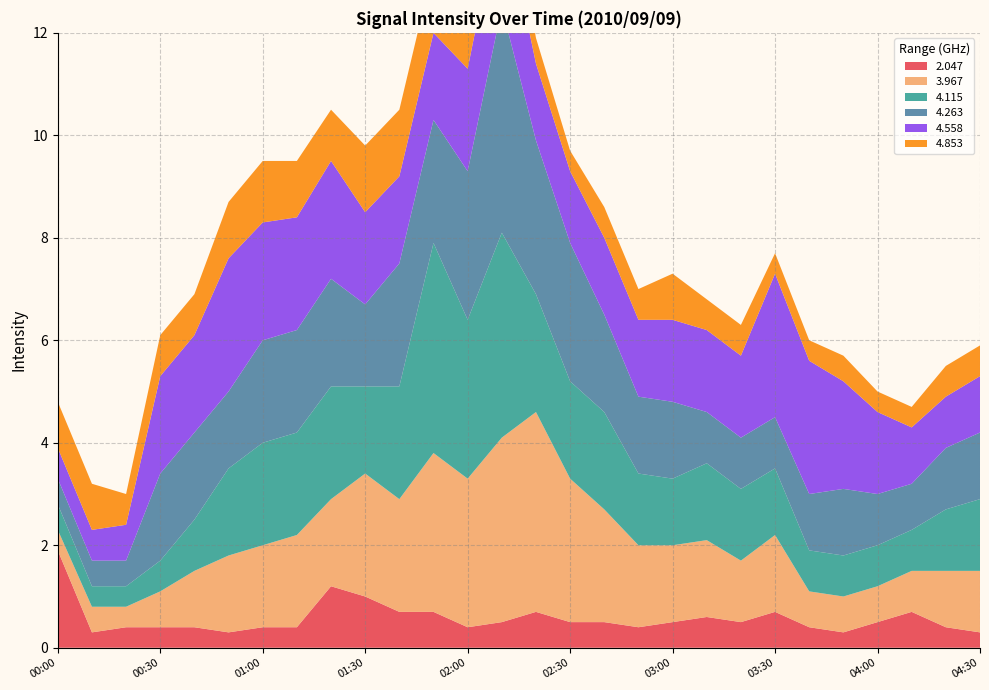

Reading right to left, extract all data points from this chart.

2.047: 04:30=0.3	04:20=0.4	04:10=0.7	04:00=0.5	03:50=0.3	03:40=0.4	03:30=0.7	03:20=0.5	03:10=0.6	03:00=0.5	02:50=0.4	02:40=0.5	02:30=0.5	02:20=0.7	02:10=0.5	02:00=0.4	01:50=0.7	01:40=0.7	01:30=1.0	01:20=1.2	01:10=0.4	01:00=0.4	00:50=0.3	00:40=0.4	00:30=0.4	00:20=0.4	00:10=0.3	00:00=1.9
3.967: 04:30=1.2	04:20=1.1	04:10=0.8	04:00=0.7	03:50=0.7	03:40=0.7	03:30=1.5	03:20=1.2	03:10=1.5	03:00=1.5	02:50=1.6	02:40=2.2	02:30=2.8	02:20=3.9	02:10=3.6	02:00=2.9	01:50=3.1	01:40=2.2	01:30=2.4	01:20=1.7	01:10=1.8	01:00=1.6	00:50=1.5	00:40=1.1	00:30=0.7	00:20=0.4	00:10=0.5	00:00=0.4
4.115: 04:30=1.4	04:20=1.2	04:10=0.8	04:00=0.8	03:50=0.8	03:40=0.8	03:30=1.3	03:20=1.4	03:10=1.5	03:00=1.3	02:50=1.4	02:40=1.9	02:30=1.9	02:20=2.3	02:10=4.0	02:00=3.1	01:50=4.1	01:40=2.2	01:30=1.7	01:20=2.2	01:10=2.0	01:00=2.0	00:50=1.7	00:40=1.0	00:30=0.6	00:20=0.4	00:10=0.4	00:00=0.5
4.263: 04:30=1.3	04:20=1.2	04:10=0.9	04:00=1.0	03:50=1.3	03:40=1.1	03:30=1.0	03:20=1.0	03:10=1.0	03:00=1.5	02:50=1.5	02:40=1.9	02:30=2.7	02:20=3.0	02:10=4.4	02:00=2.9	01:50=2.4	01:40=2.4	01:30=1.6	01:20=2.1	01:10=2.0	01:00=2.0	00:50=1.5	00:40=1.7	00:30=1.7	00:20=0.5	00:10=0.5	00:00=0.5
4.558: 04:30=1.1	04:20=1.0	04:10=1.1	04:00=1.6	03:50=2.1	03:40=2.6	03:30=2.8	03:20=1.6	03:10=1.6	03:00=1.6	02:50=1.5	02:40=1.5	02:30=1.4	02:20=1.5	02:10=2.1	02:00=2.0	01:50=1.7	01:40=1.7	01:30=1.8	01:20=2.3	01:10=2.2	01:00=2.3	00:50=2.6	00:40=1.9	00:30=1.9	00:20=0.7	00:10=0.6	00:00=0.6
4.853: 04:30=0.6	04:20=0.6	04:10=0.4	04:00=0.4	03:50=0.5	03:40=0.4	03:30=0.4	03:20=0.6	03:10=0.6	03:00=0.9	02:50=0.6	02:40=0.6	02:30=0.4	02:20=0.5	02:10=1.0	02:00=1.1	01:50=1.3	01:40=1.3	01:30=1.3	01:20=1.0	01:10=1.1	01:00=1.2	00:50=1.1	00:40=0.8	00:30=0.8	00:20=0.6	00:10=0.9	00:00=0.9